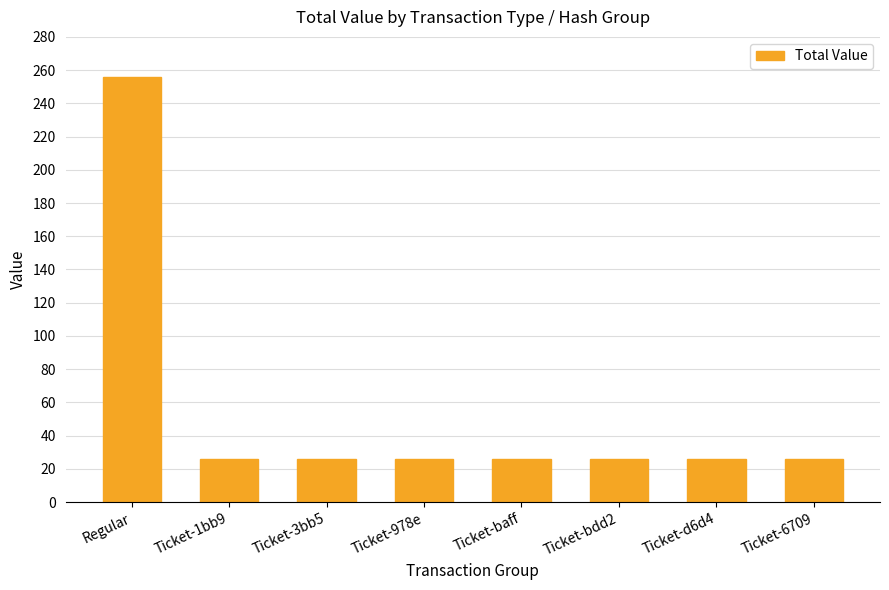

What is the minimum value shown in the chart?

25.7